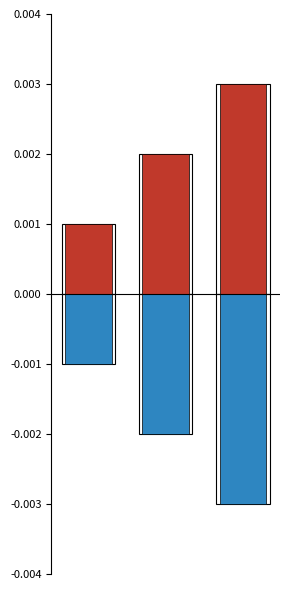

The value of Ідентифікатор (позитивний) at 0 is 1. True or false?

True